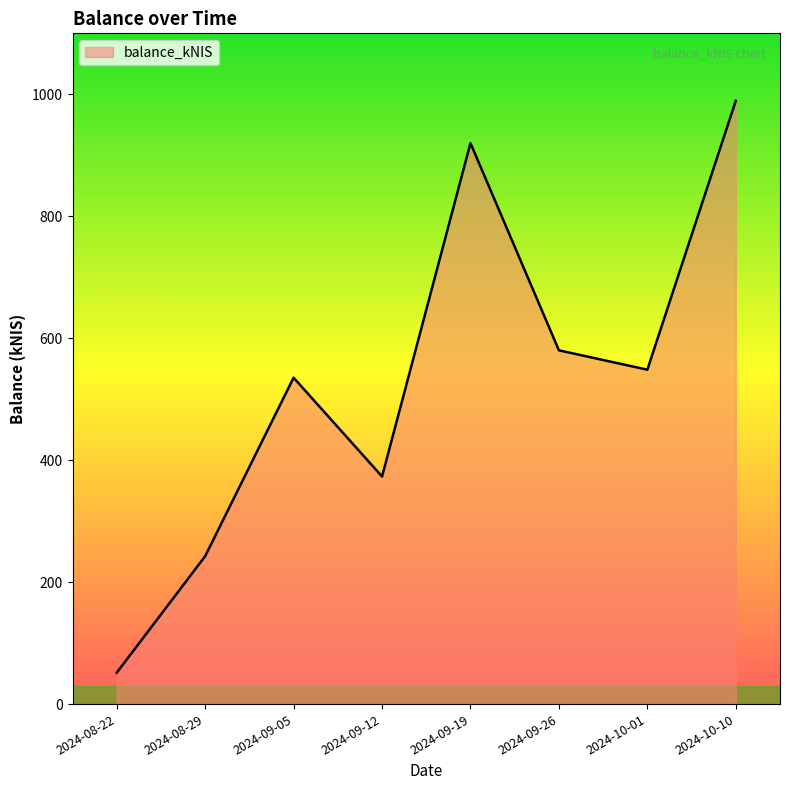

Rank the categories by value from lowest to highest.

2024-08-22, 2024-08-29, 2024-09-12, 2024-09-05, 2024-10-01, 2024-09-26, 2024-09-19, 2024-10-10